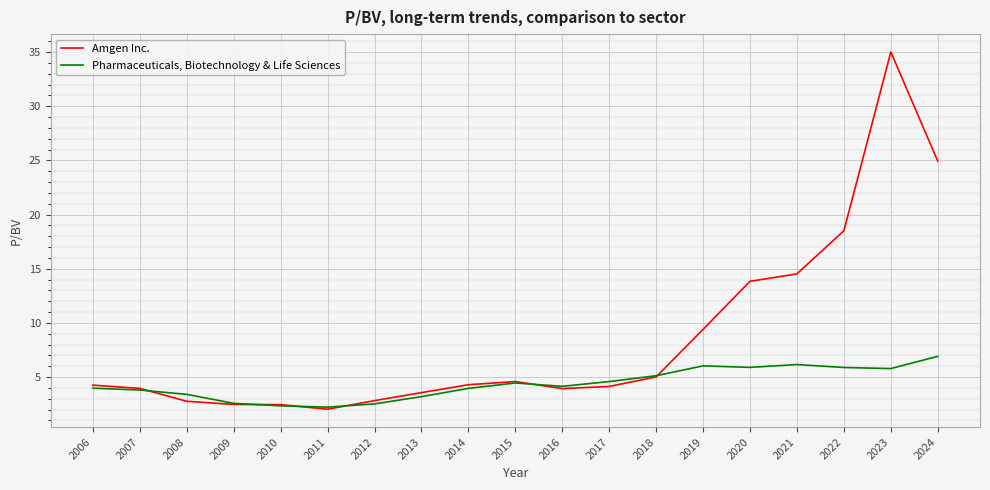

At which category does the chart reach its minimum across all series?

2011